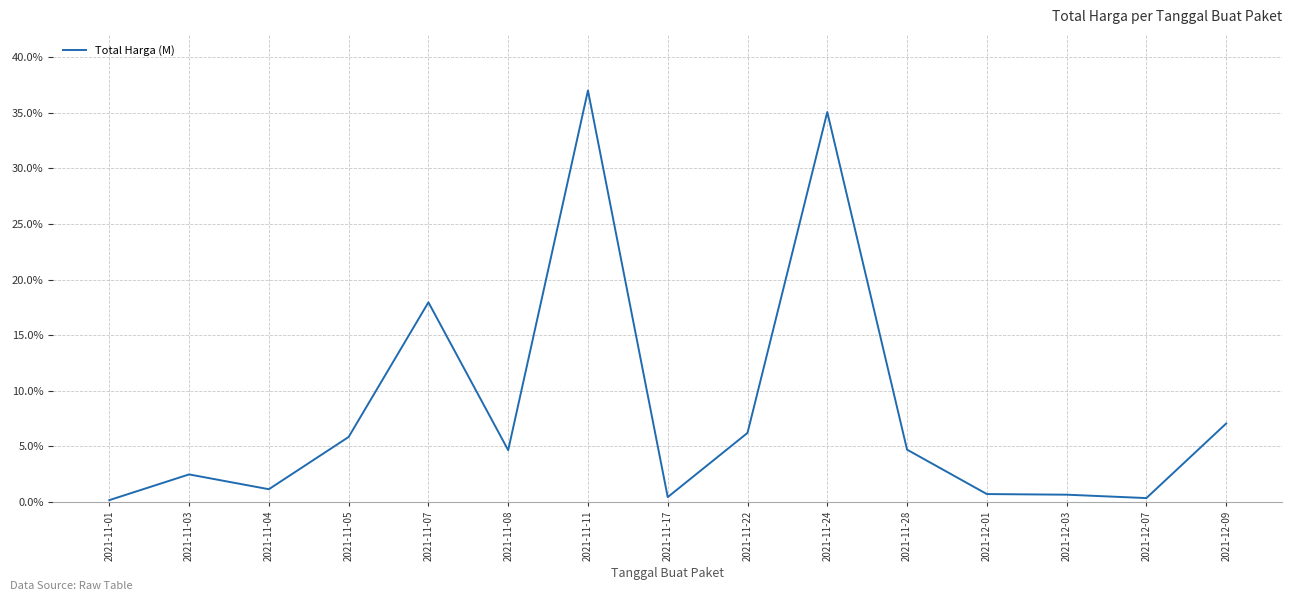

What is the sum of all values?

124.4